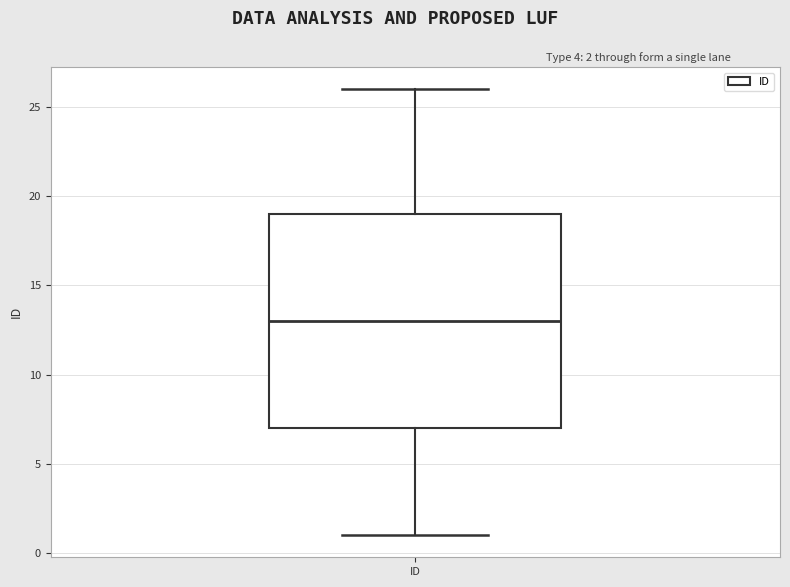

Transcribe this box plot: give where the median line is, the range the box spans, and where the two whiskers end, as read against the y-axis. The values are not printed on the chart, so give them approximately, as read against the axis.

median 13, box 7 to 19, whiskers 1 to 26